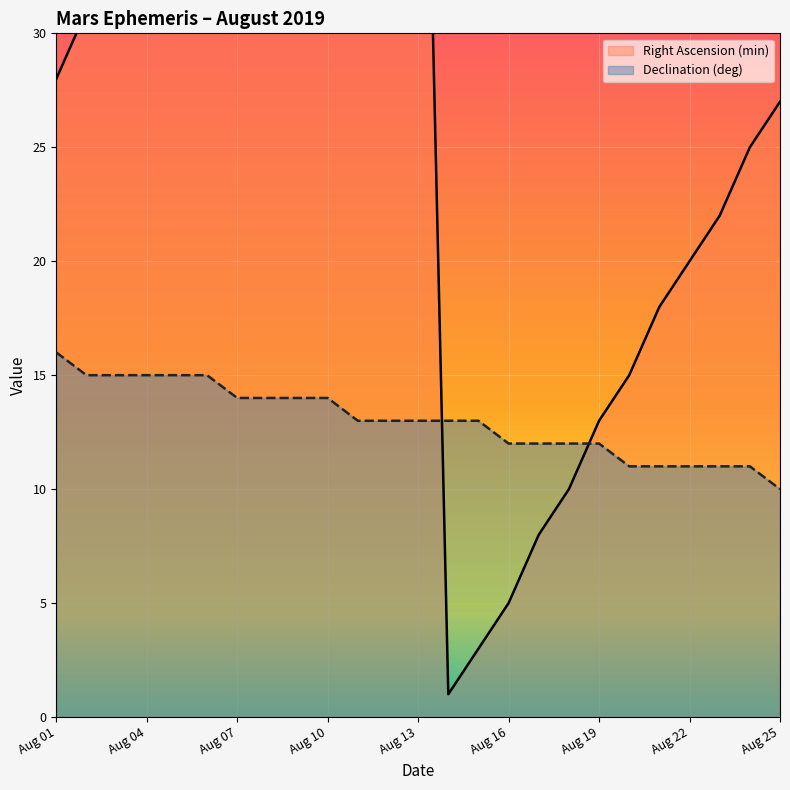

What is the sum of the Right Ascension (min) values at 16 and 10?

61